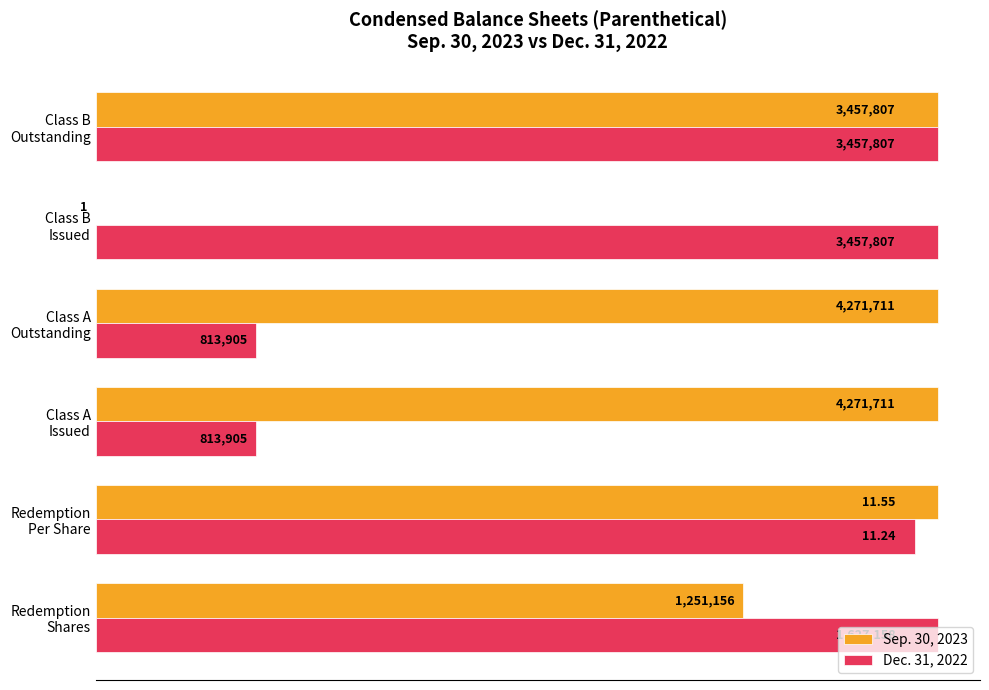

What are all the series names shown in the legend?

Sep. 30, 2023, Dec. 31, 2022